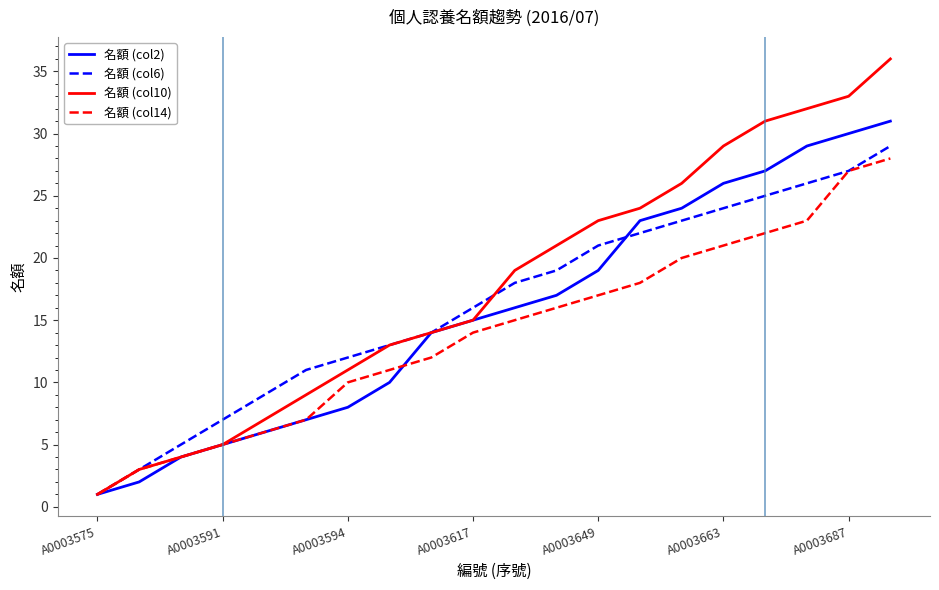

Reading left to right, what are all the values shown in this chart?

名額 (col2): 1	2	4	5	6	7	8	10	14	15	16	17	19	23	24	26	27	29	30	31
名額 (col6): 1	3	5	7	9	11	12	13	14	16	18	19	21	22	23	24	25	26	27	29
名額 (col10): 1	3	4	5	7	9	11	13	14	15	19	21	23	24	26	29	31	32	33	36
名額 (col14): 1	3	4	5	6	7	10	11	12	14	15	16	17	18	20	21	22	23	27	28